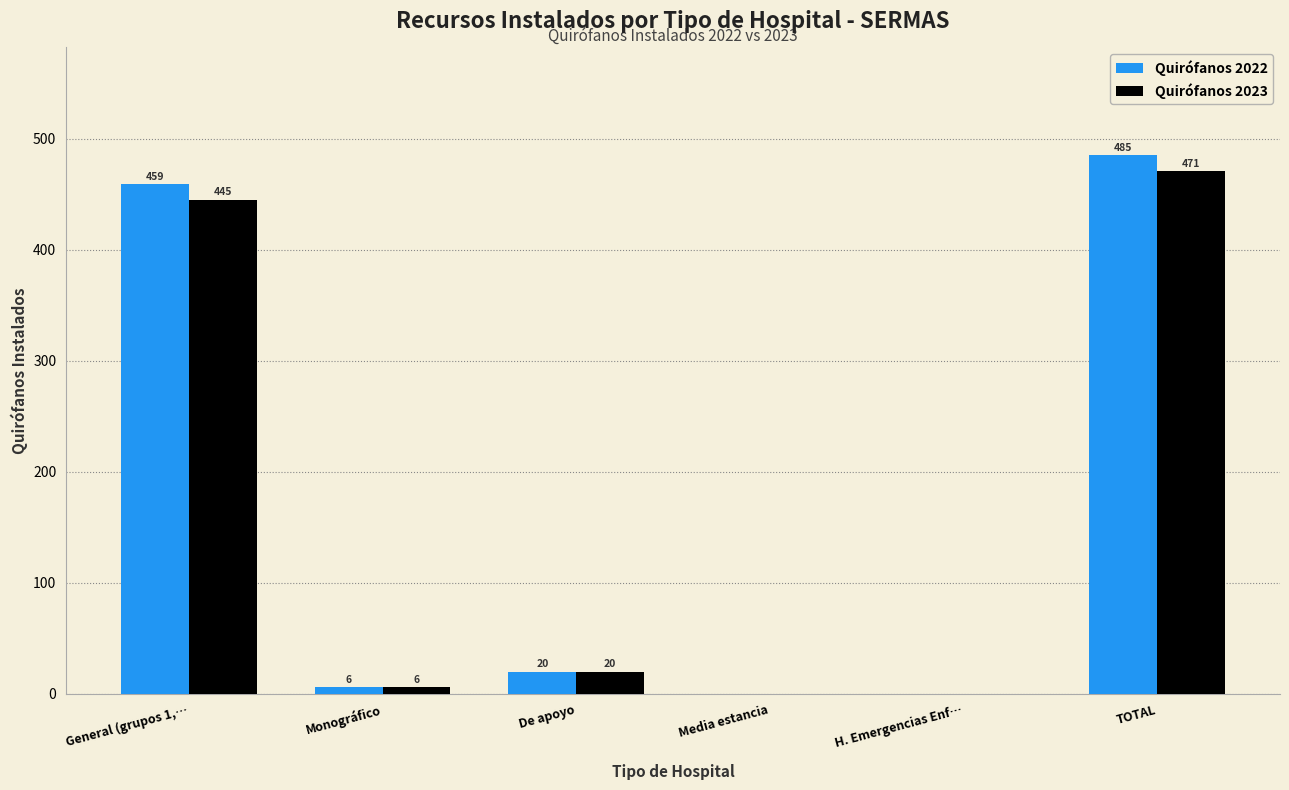

At which label does Quirófanos 2022 first exceed 20?

General (grupos 1,…